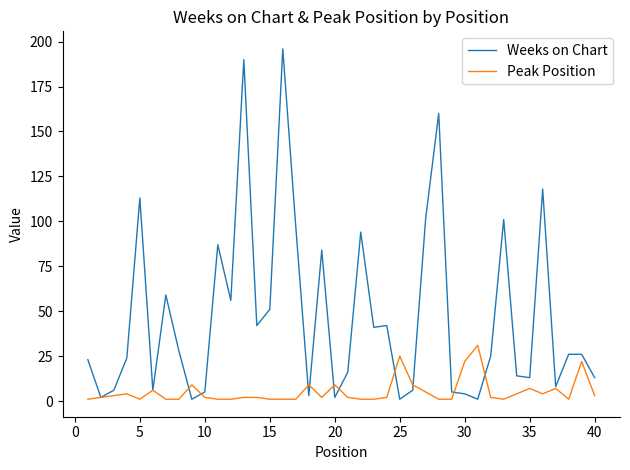

Which series has the widest spread of values?

Weeks on Chart